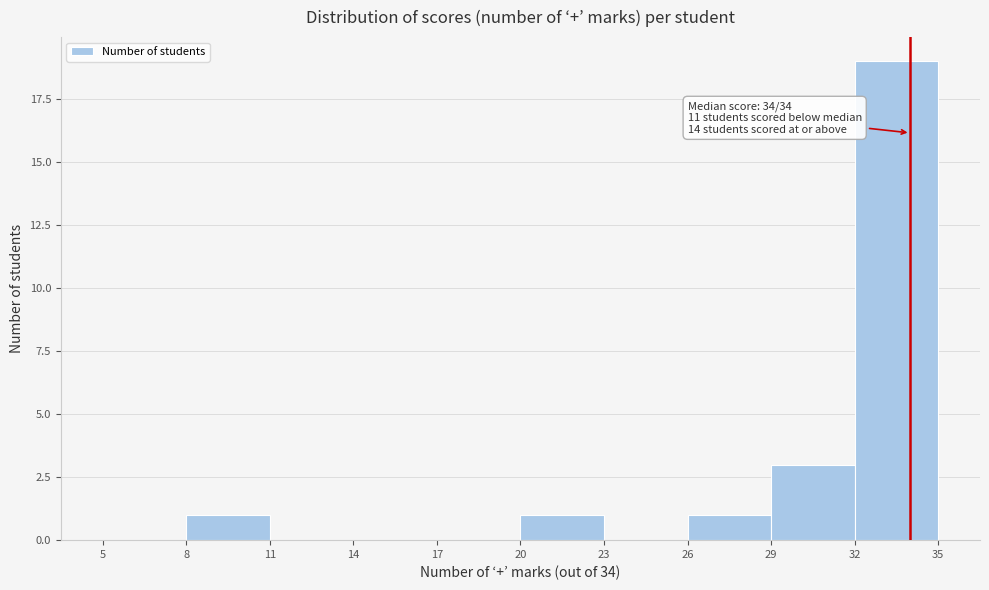

Over which range of the x-axis is the bar tallest?

32 to 35